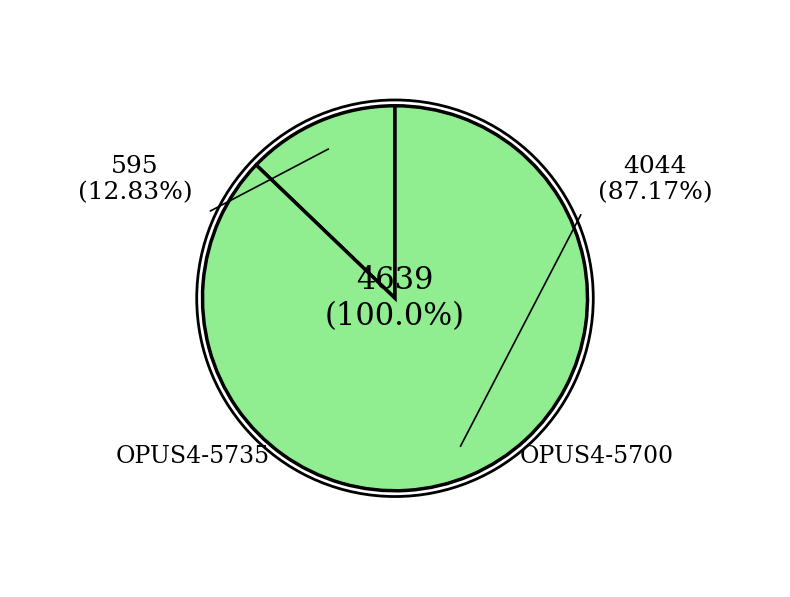

Is OPUS4-5735 the majority of the pie?

No